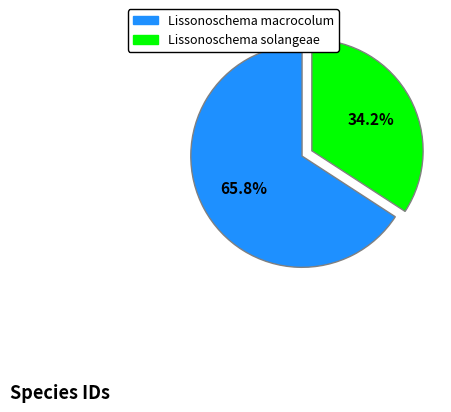

Is there a majority slice in this chart?

Yes